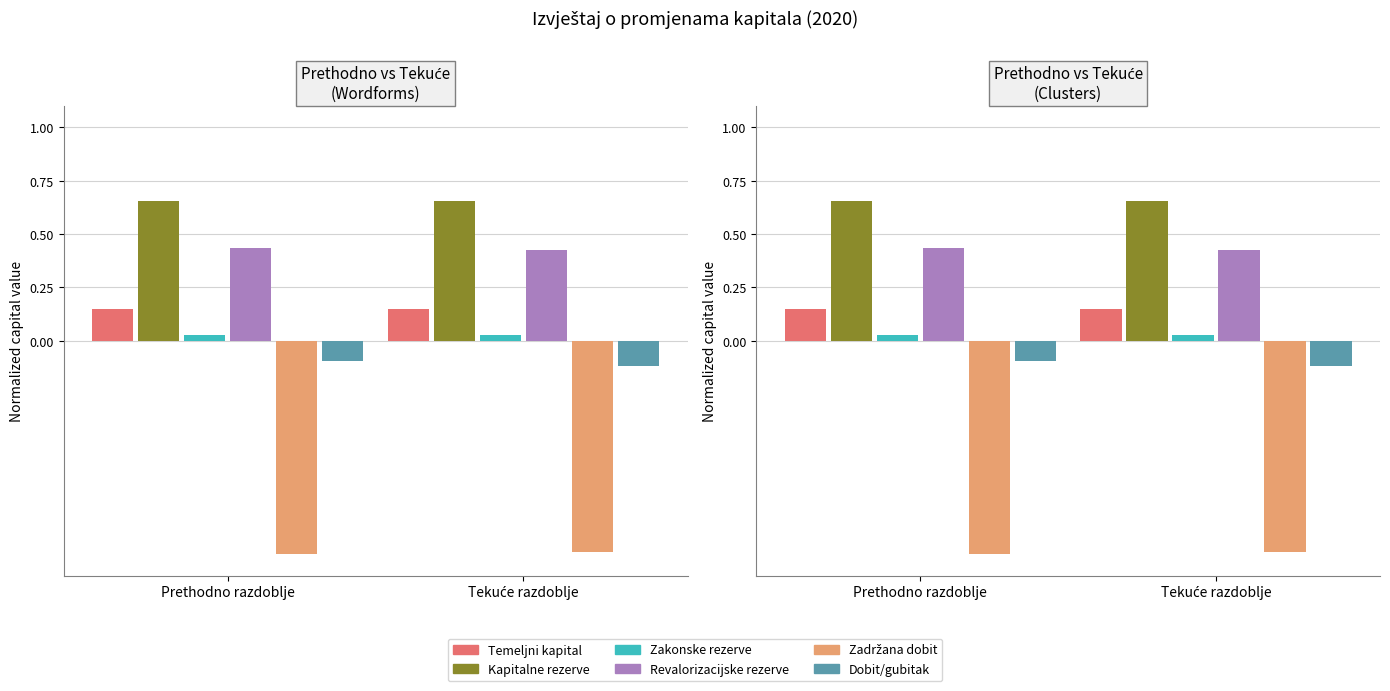

What is the average value of the Temeljni kapital series?

0.1